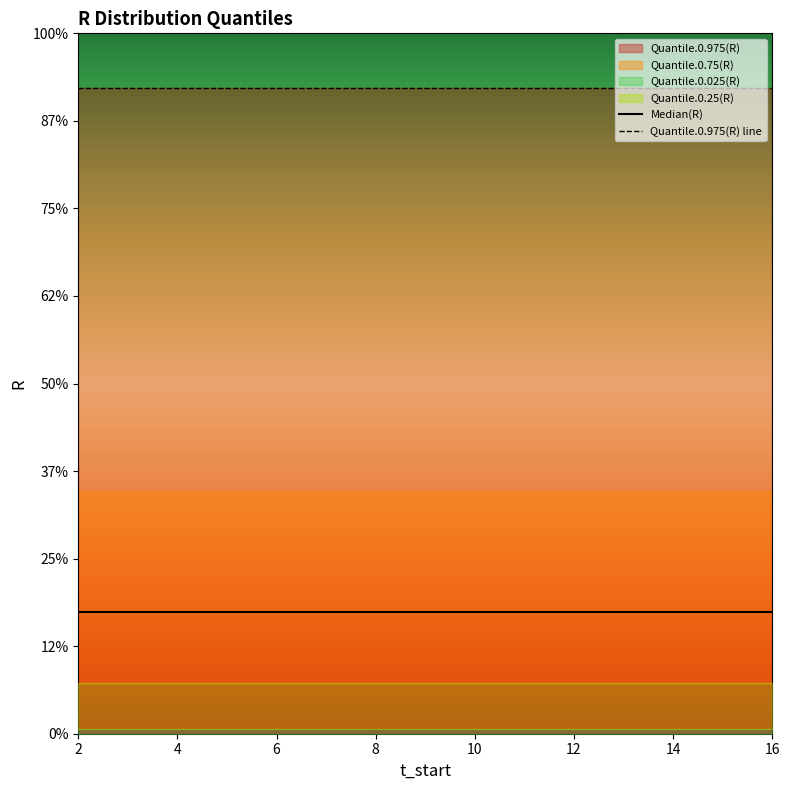

Which series has the largest total across all categories?

Quantile.0.975(R) line